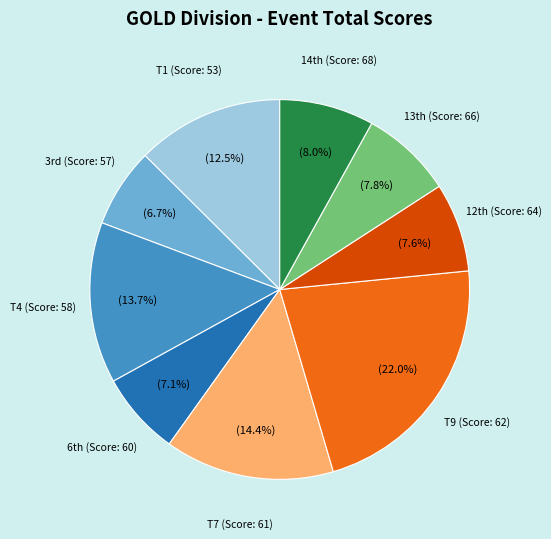

Is there any slice that represents more than half of the pie?

No